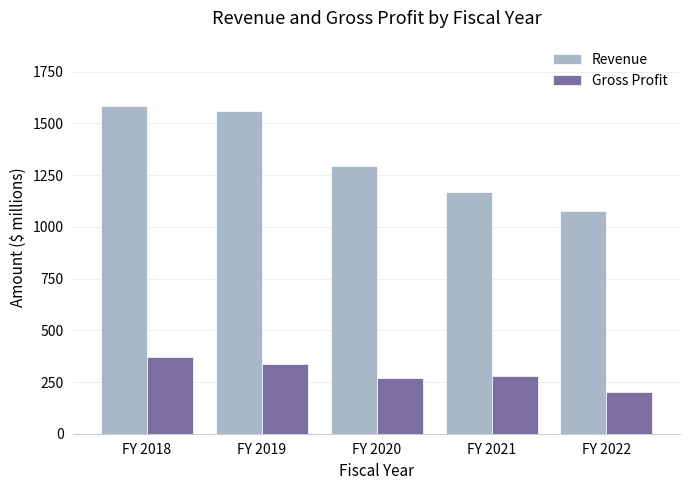

What is the sum of the Revenue values at FY 2022 and FY 2021?

2243.8